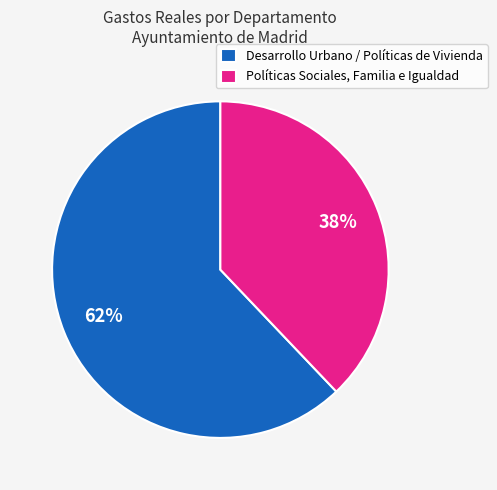

How many slices are in this pie chart?

2